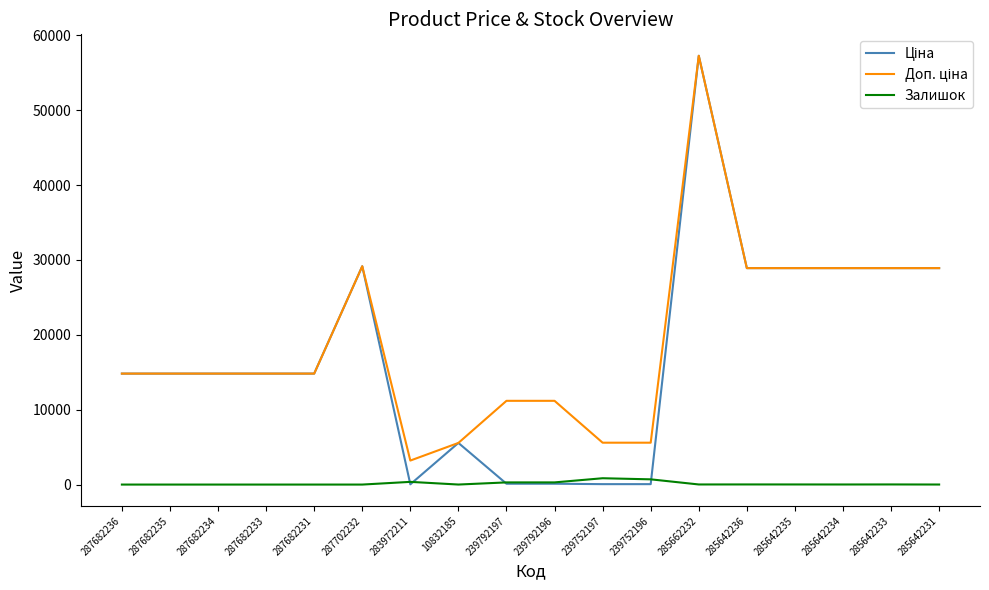

What is the greatest value displayed?

57258.0